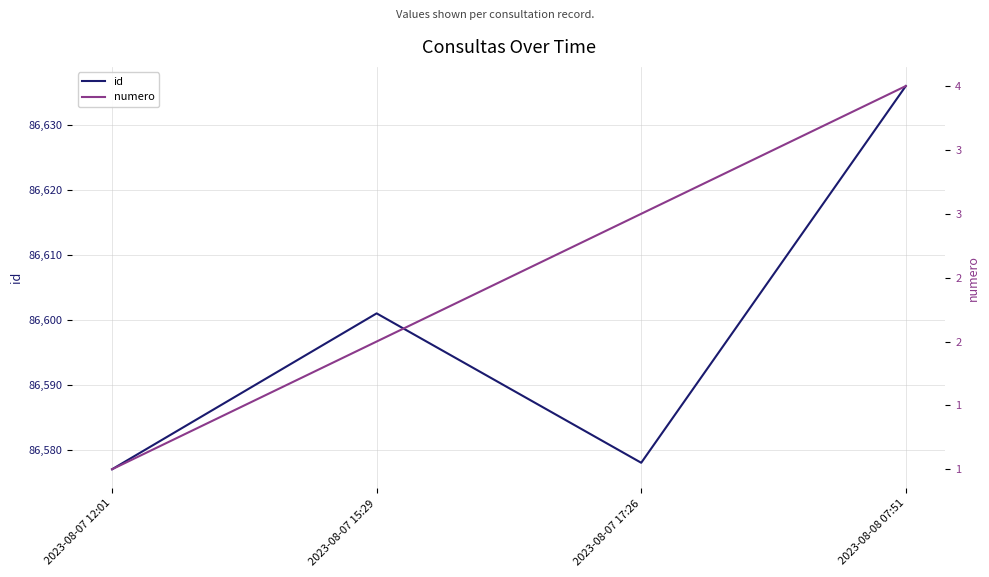

The id series shows 86636 at 2023-08-08 07:51. True or false?

True